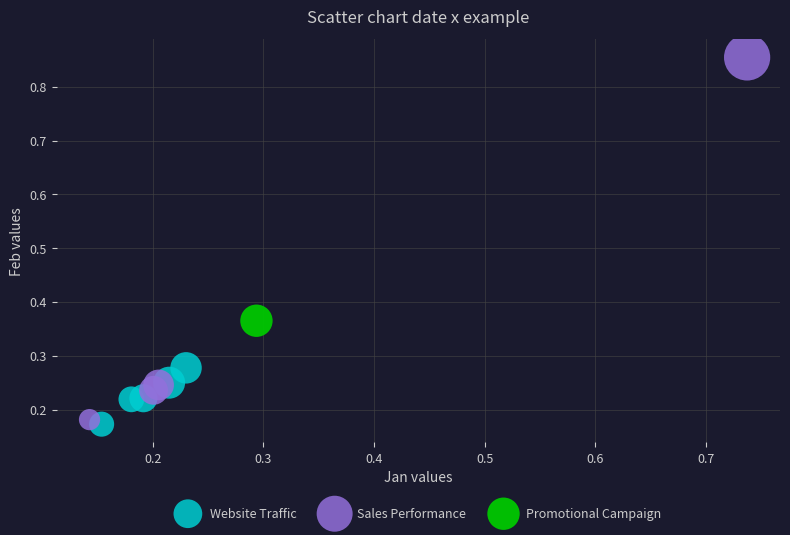

Which series reaches the minimum Y coordinate?

Website Traffic